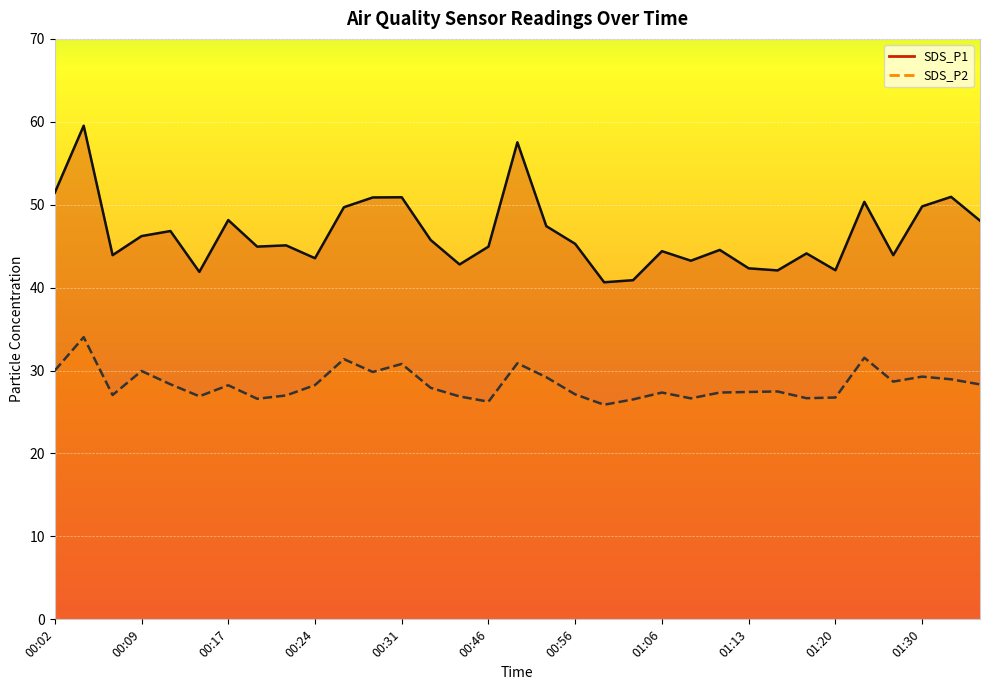

Is this an area chart (filled region under the line)?

No